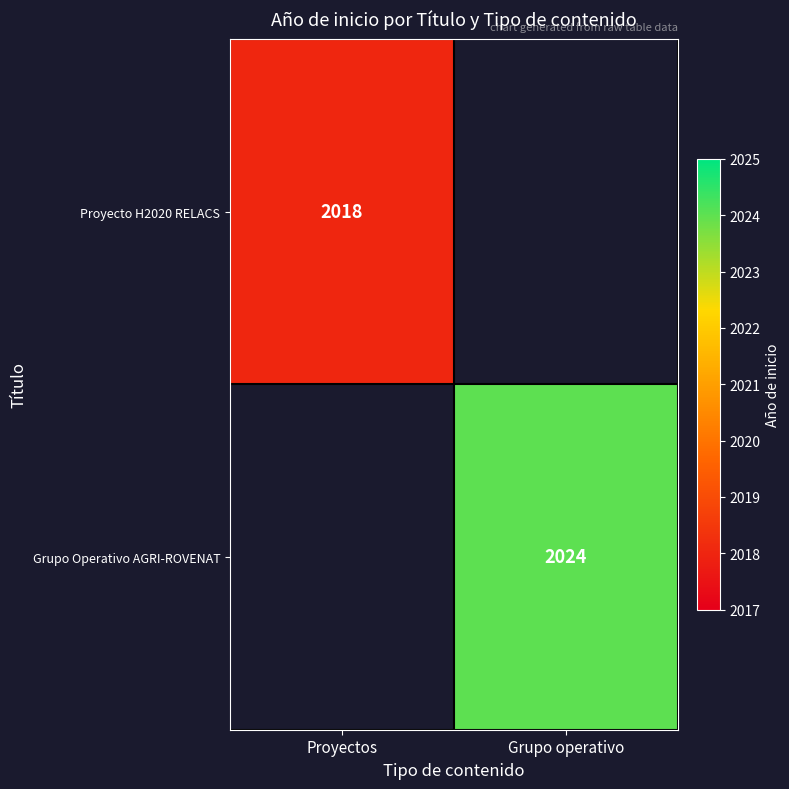

At which category does the chart reach its minimum across all series?

Proyectos